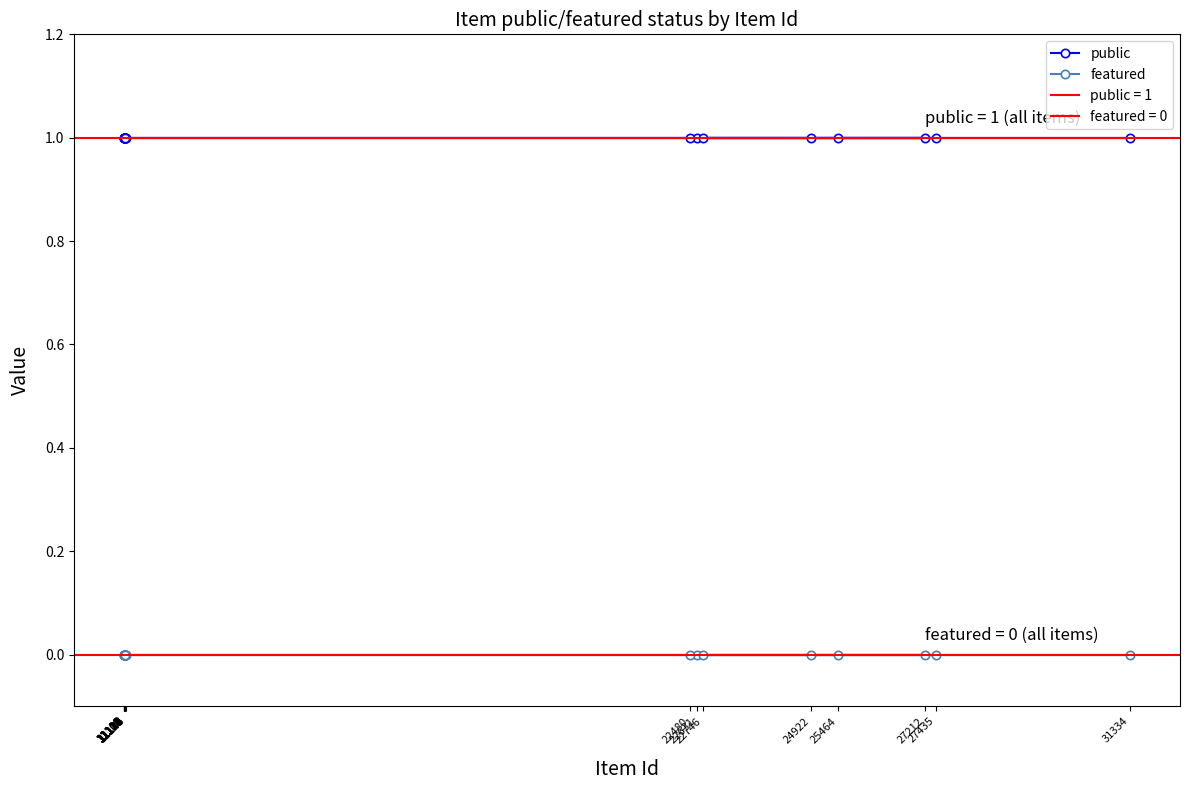

Between 11120 and 31334, which is larger?

11120